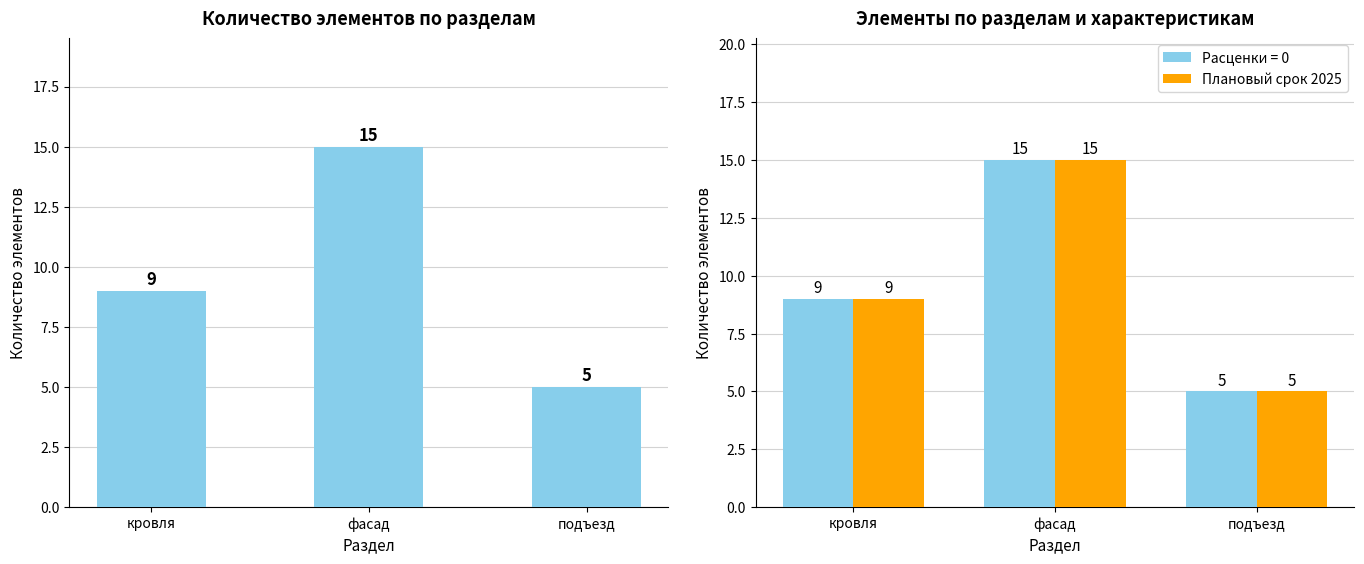

Rank the series at кровля from lowest to highest value.

Количество элементов, Плановый срок 2025